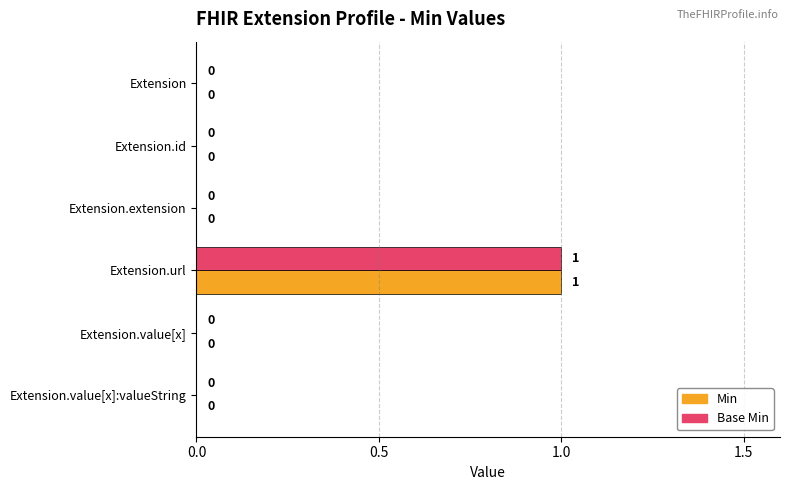

How many data points does each series have?

6